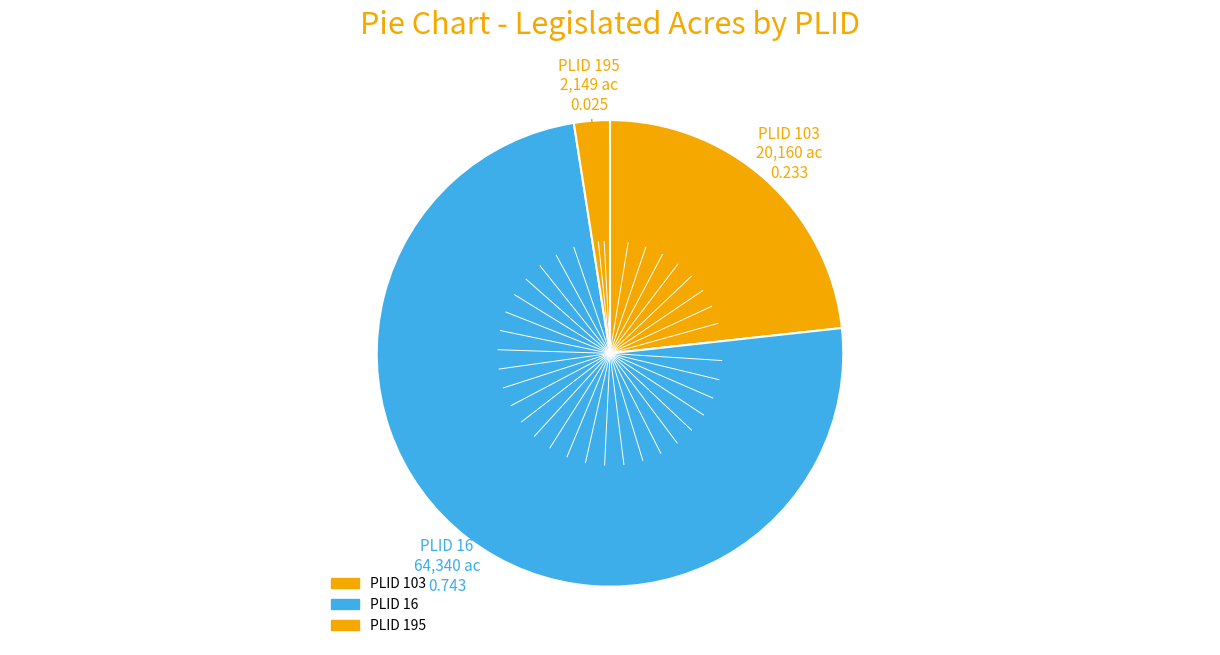

Rank the categories by value from highest to lowest.

16, 103, 195